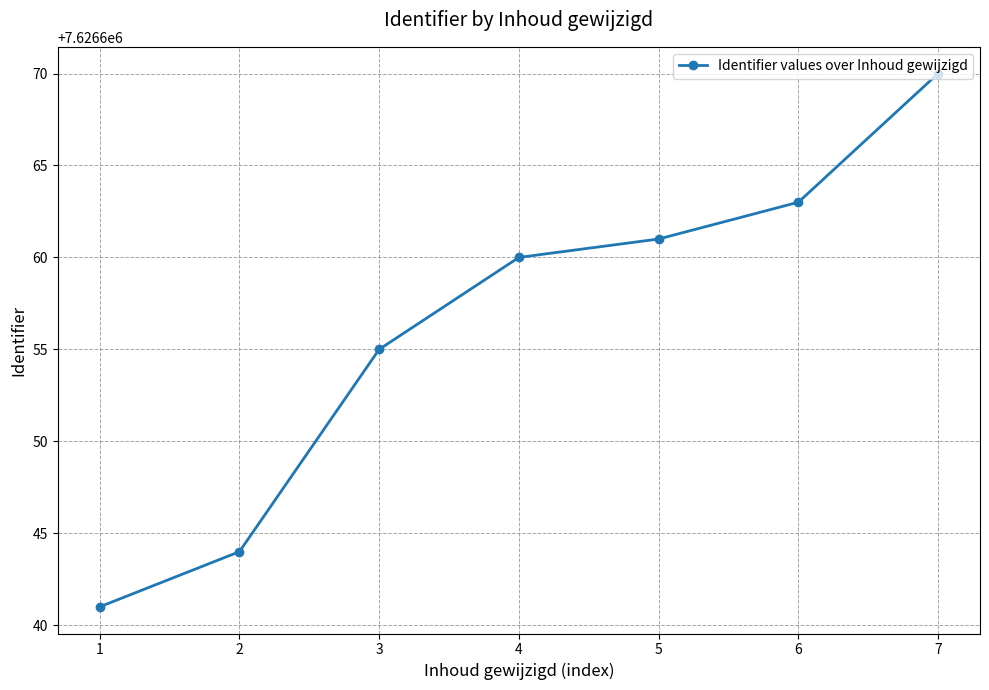

What is the sum of all values?

53386594